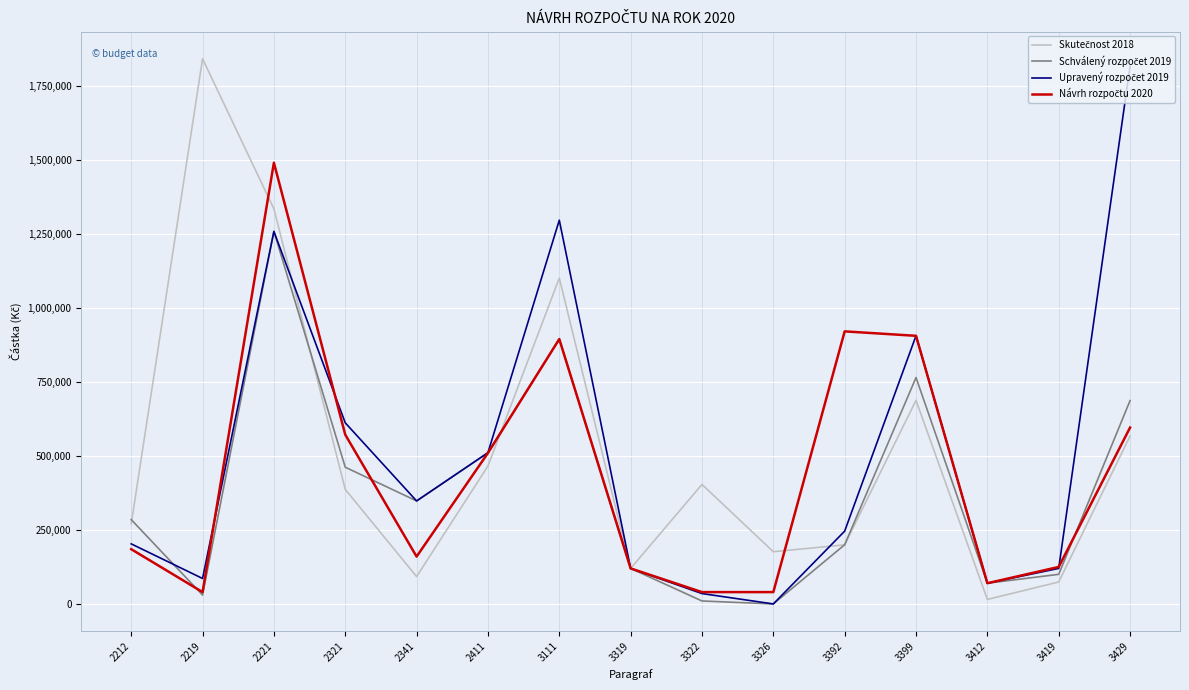

At which category is the sum across all series the highest?

2221